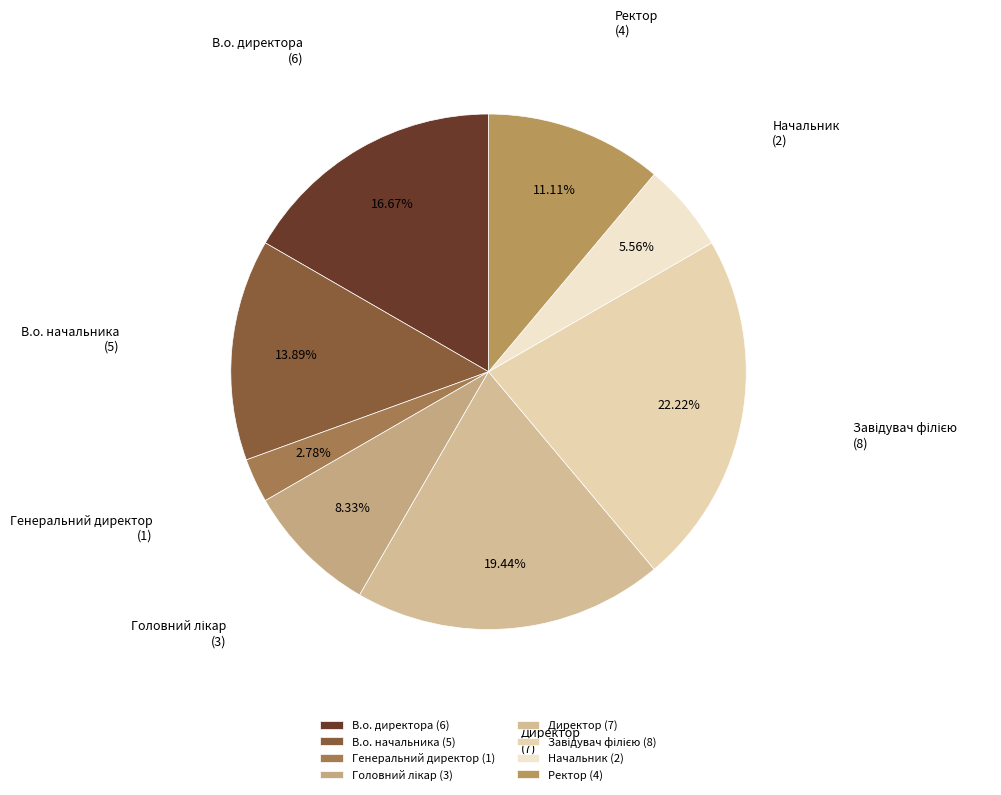

Do Генеральний директор (1) and В.о. начальника (5) together represent more than half of the pie?

No